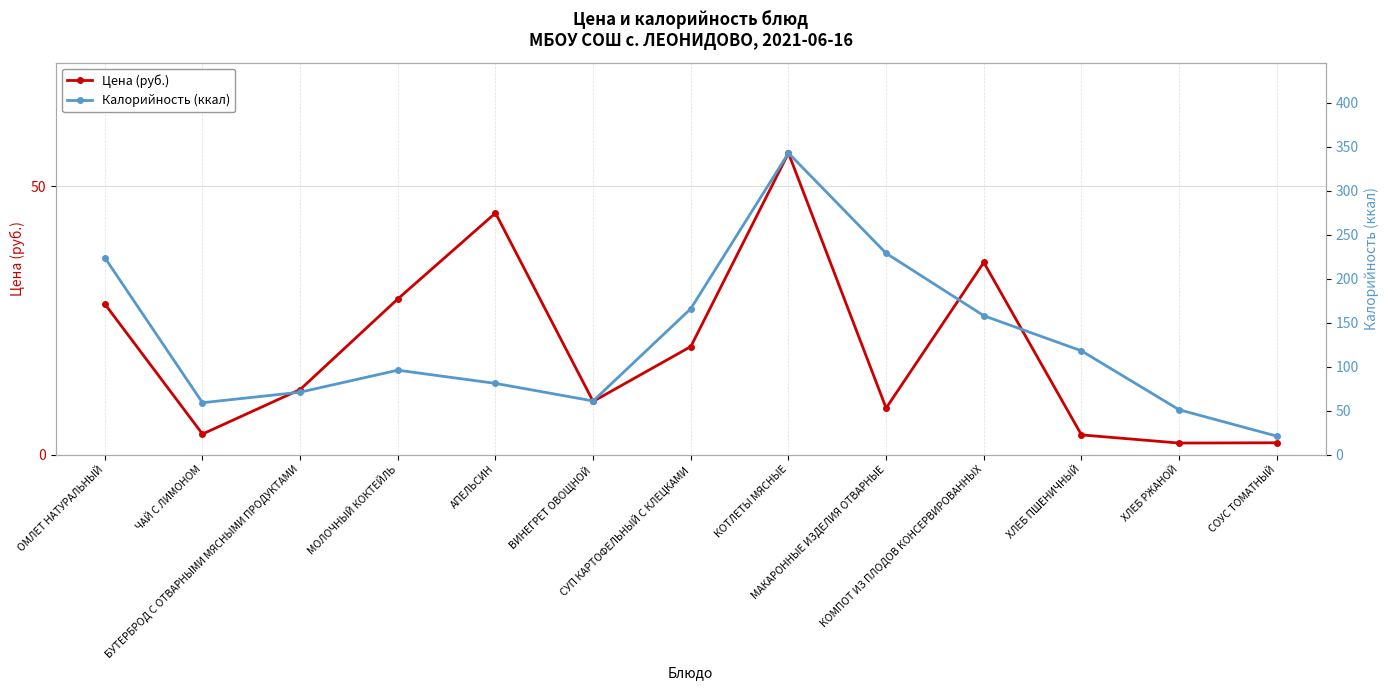

What is the label of the 2nd point from the right?

ХЛЕБ РЖАНОЙ